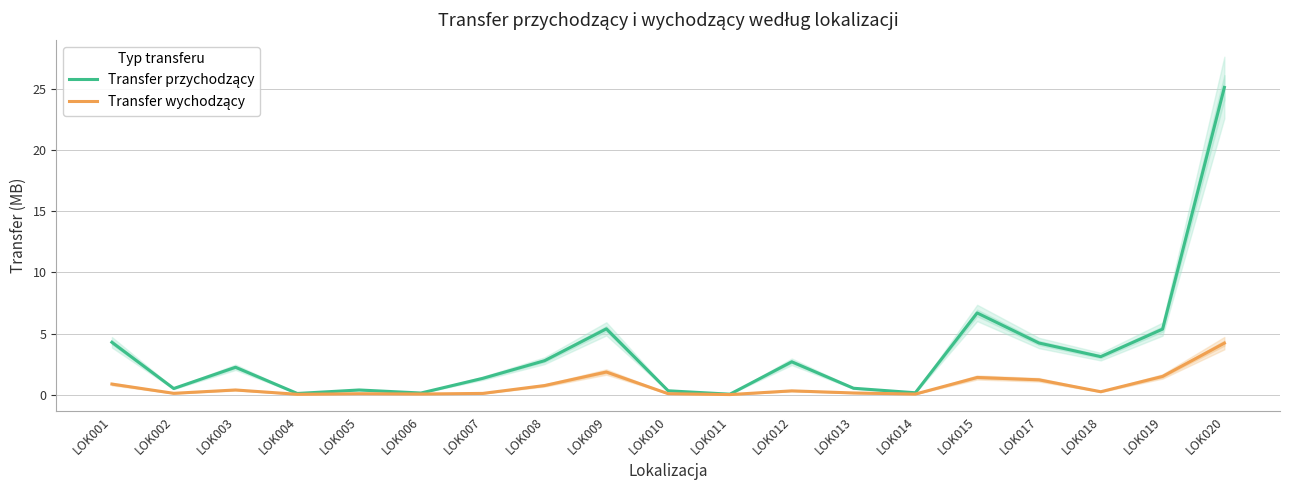

True or false: Transfer przychodzący has a value of 0.6 at LOK003.

False